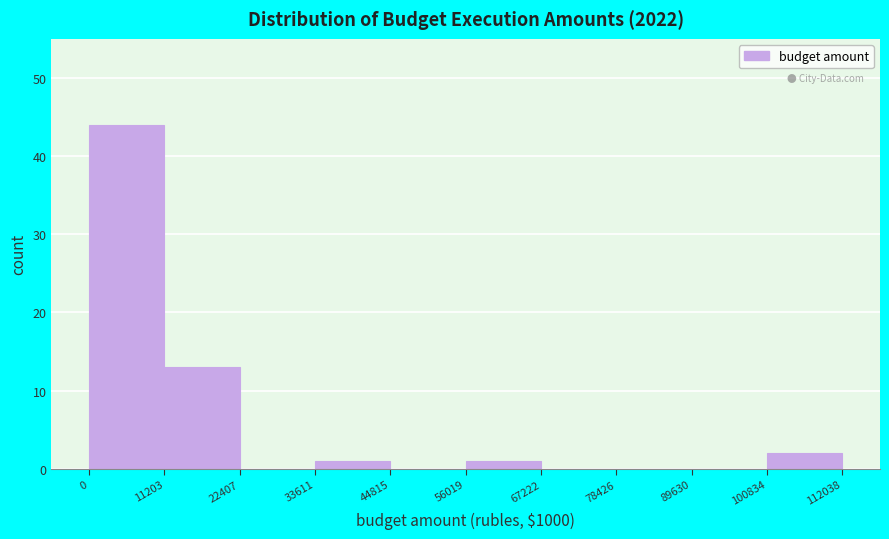

How tall is the bar that spans 0 to 11203 on the x-axis? The values are not printed on the chart, so give them approximately, as read against the axis.

44